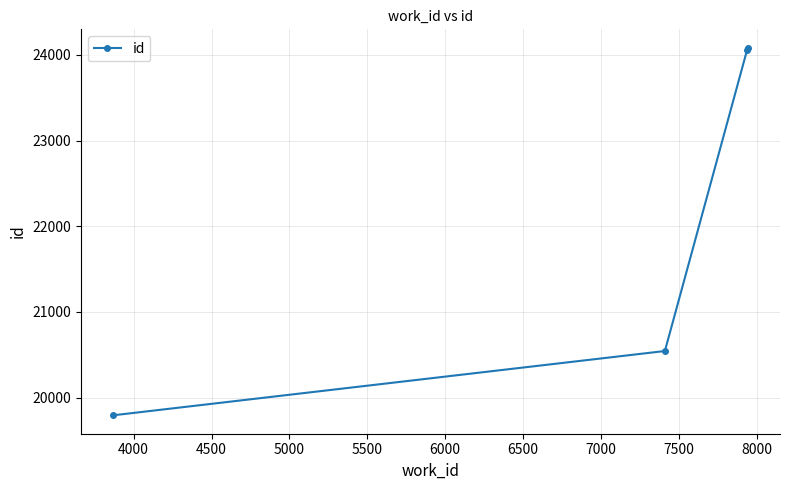

Reading left to right, list all the values displayed in this chart.

19792	20543	24060	24084